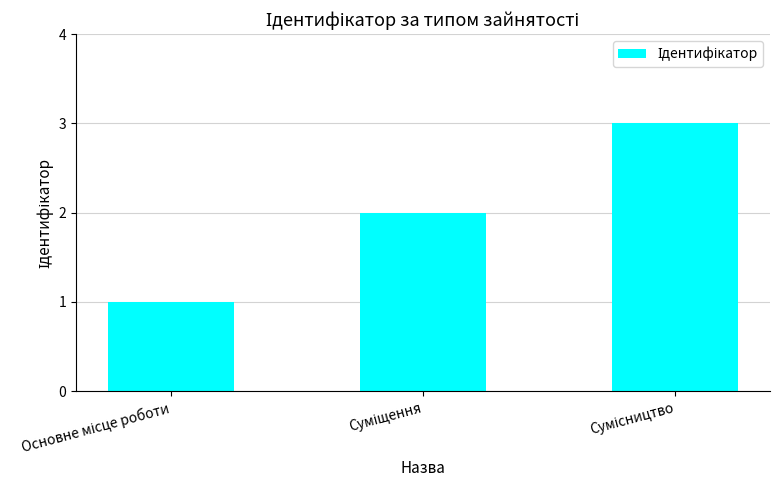

What is the greatest value displayed?

3